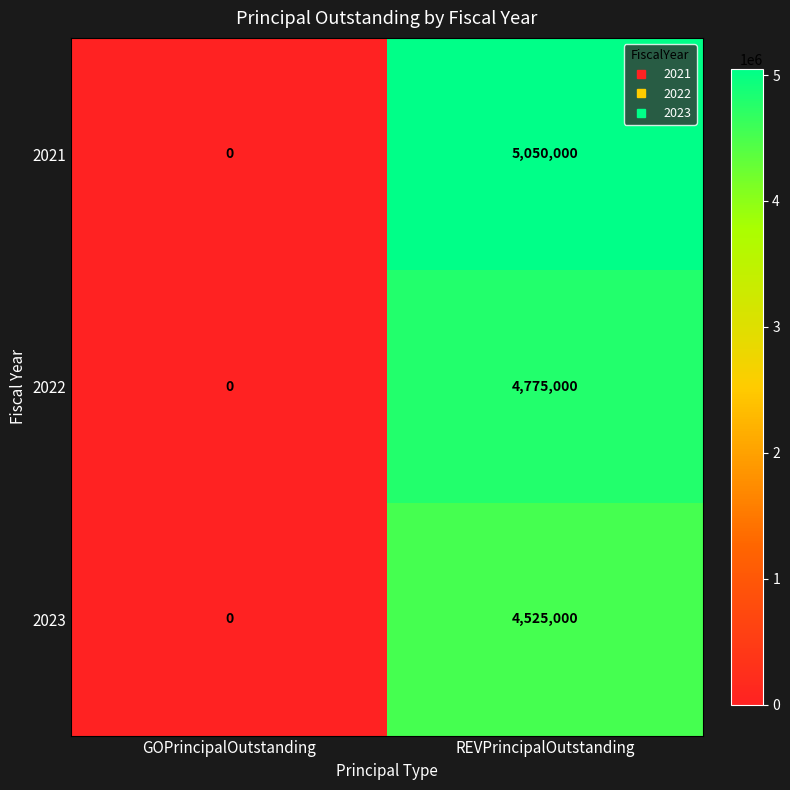

Reading right to left, transcribe all the data shown in this chart.

2021: REVPrincipalOutstanding=5050000	GOPrincipalOutstanding=0
2022: REVPrincipalOutstanding=4775000	GOPrincipalOutstanding=0
2023: REVPrincipalOutstanding=4525000	GOPrincipalOutstanding=0